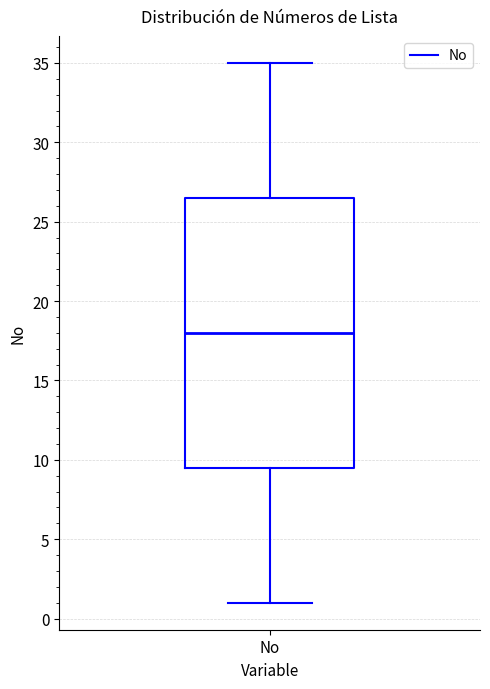

Where does the upper whisker of the box for No end on the y-axis? The values are not printed on the chart, so give them approximately, as read against the axis.

35.0